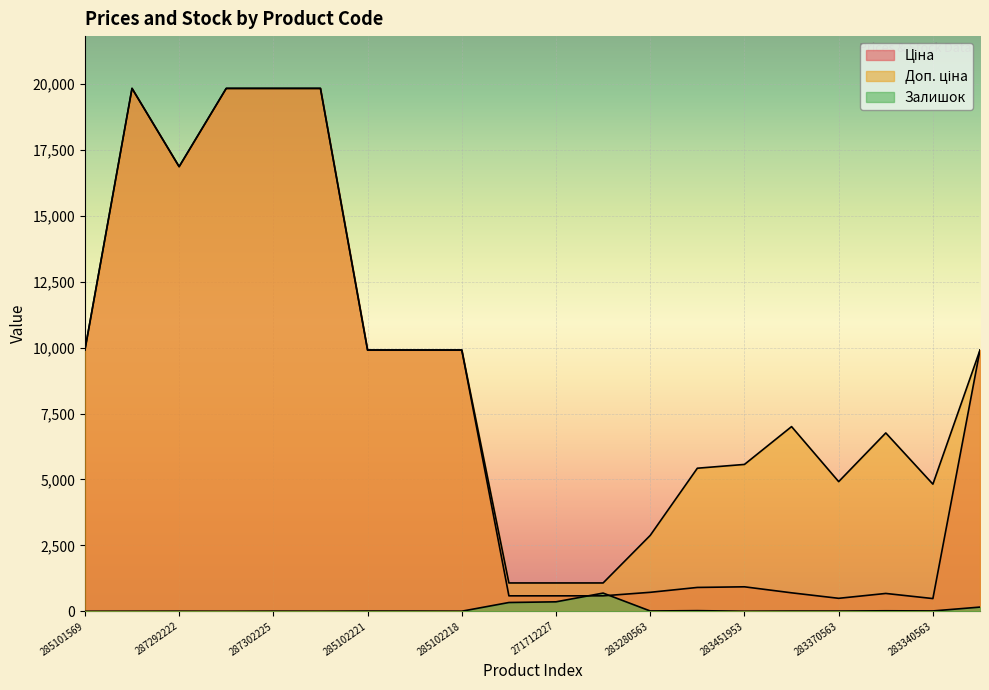

What is the total value across all series at 285102218?

19820.0